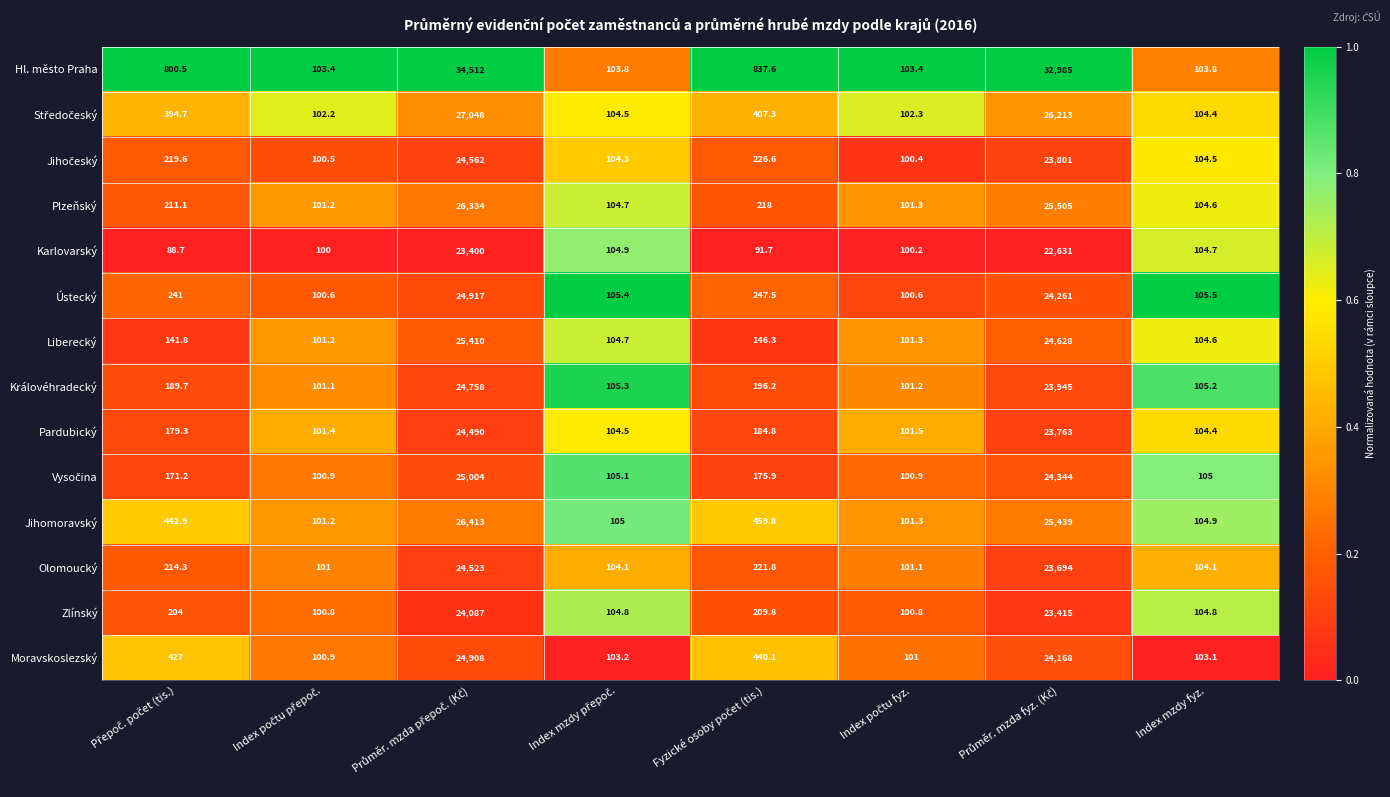

How many series are shown in this chart?

14